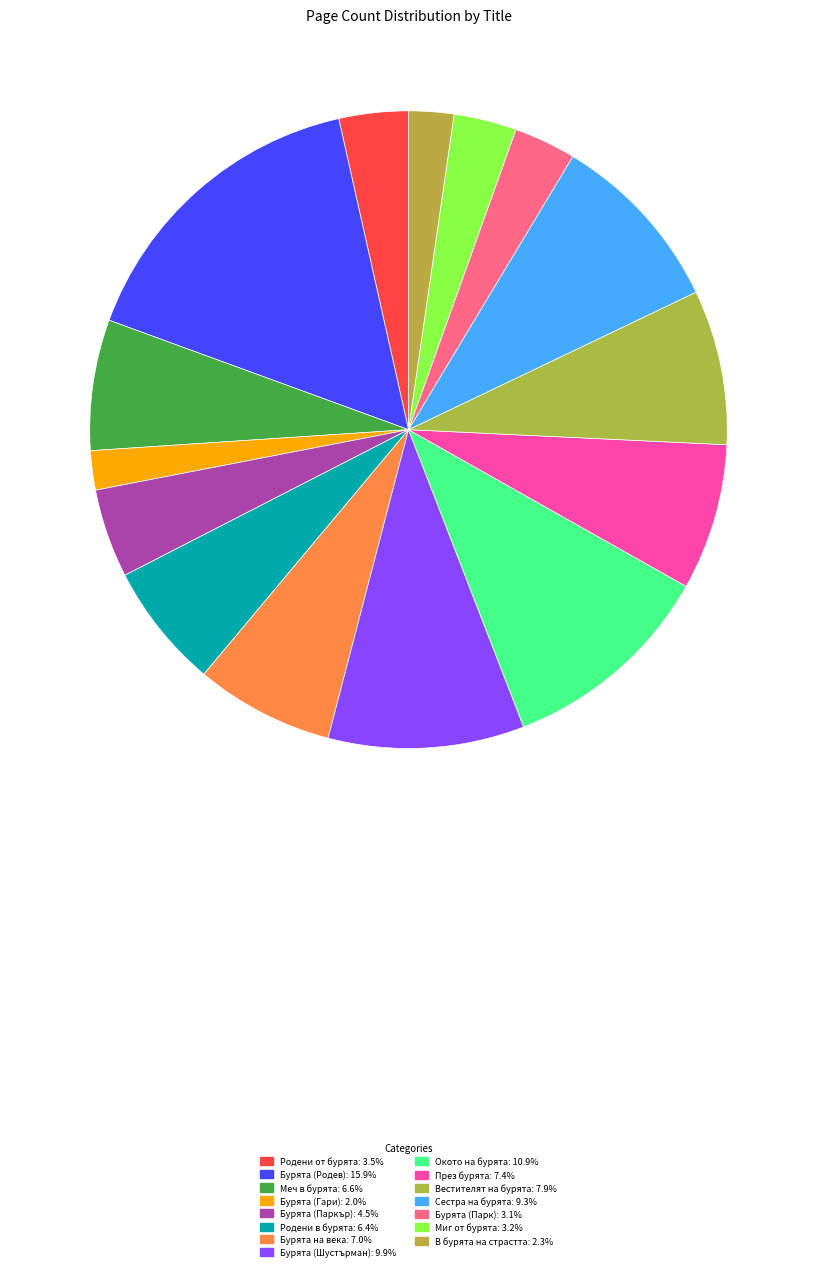

To the nearest percent, what portion does Вестителят на бурята represent?

8%